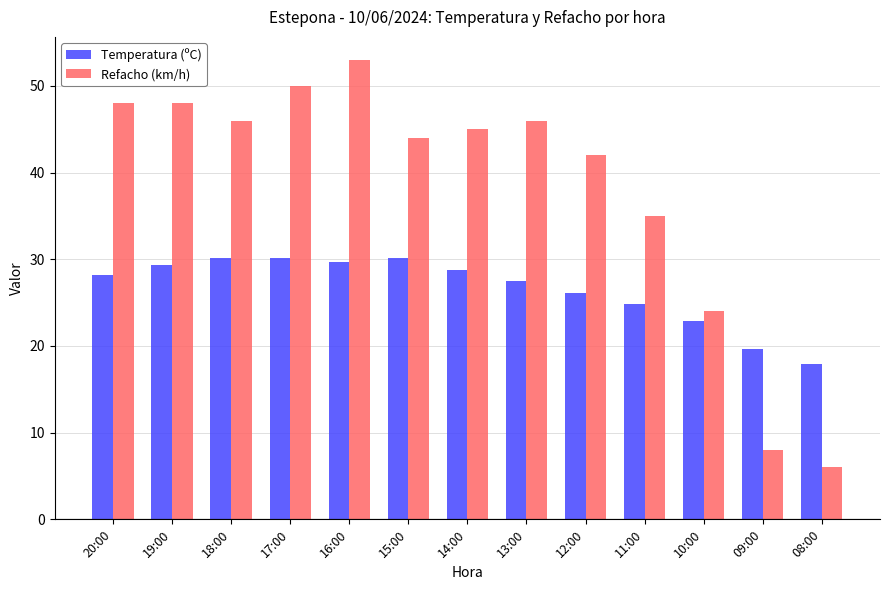

What is the label of the 2nd bar from the left?

19:00